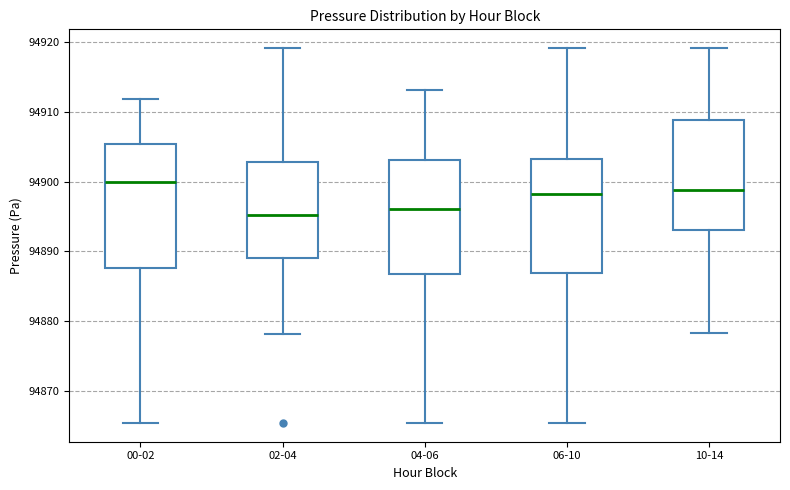

Where does the median line of the box for 00-02 sit on the y-axis? The values are not printed on the chart, so give them approximately, as read against the axis.

94900